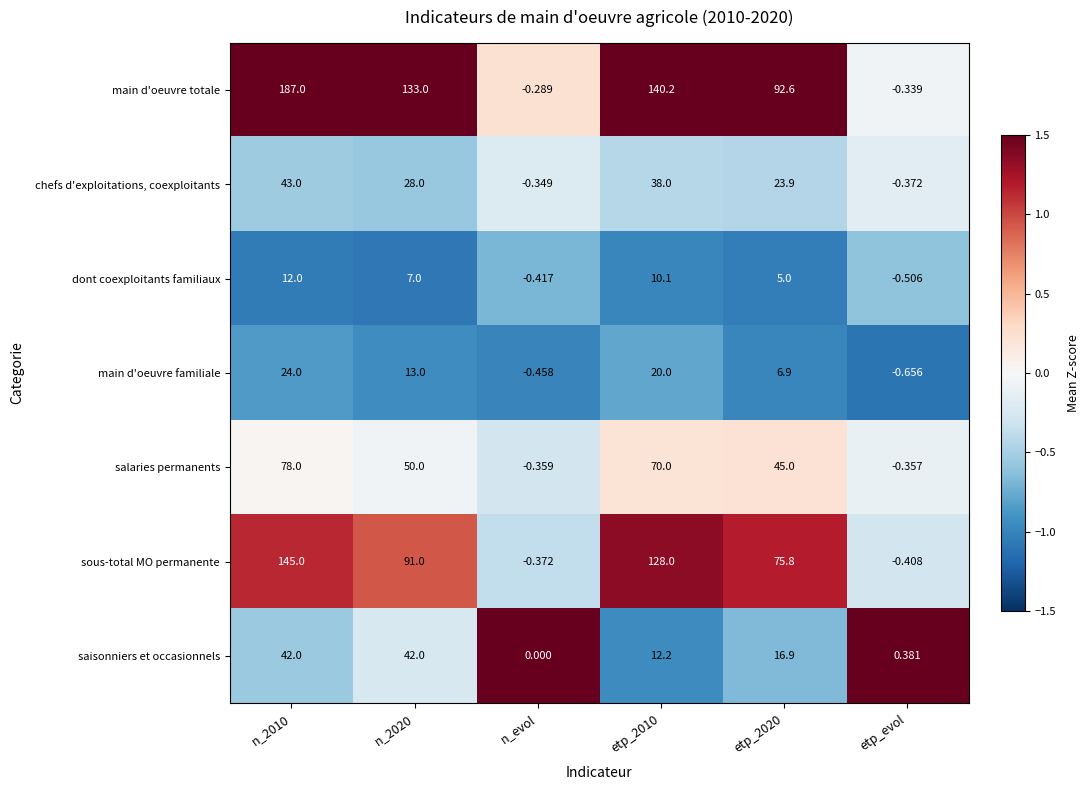

How many values in sous-total MO permanente are below zero?

2